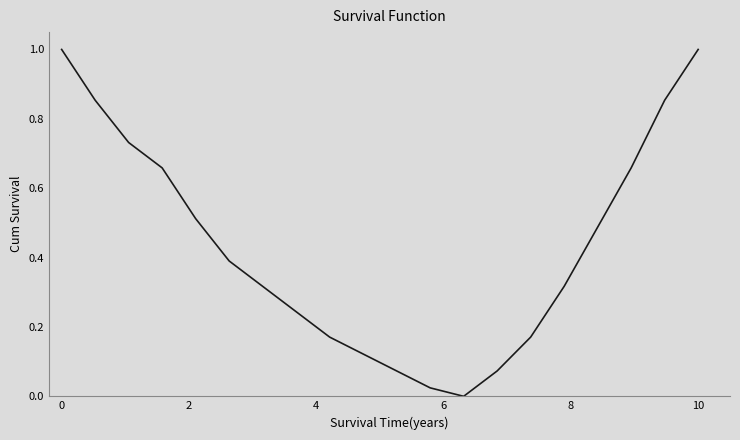

Does the chart display data point markers on the line(s)?

No